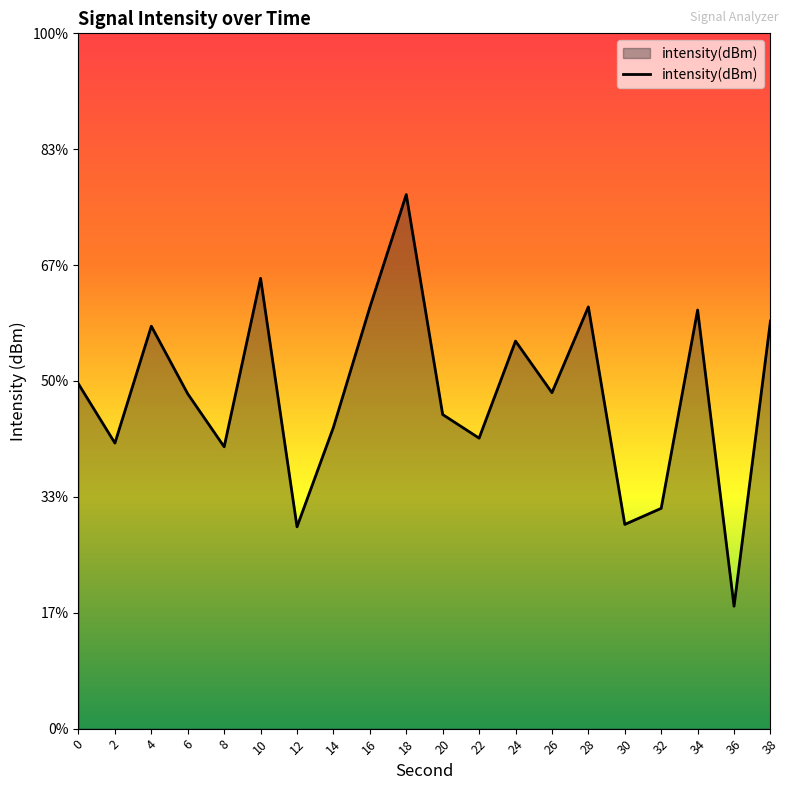

The value at 28 is -29.9. True or false?

False